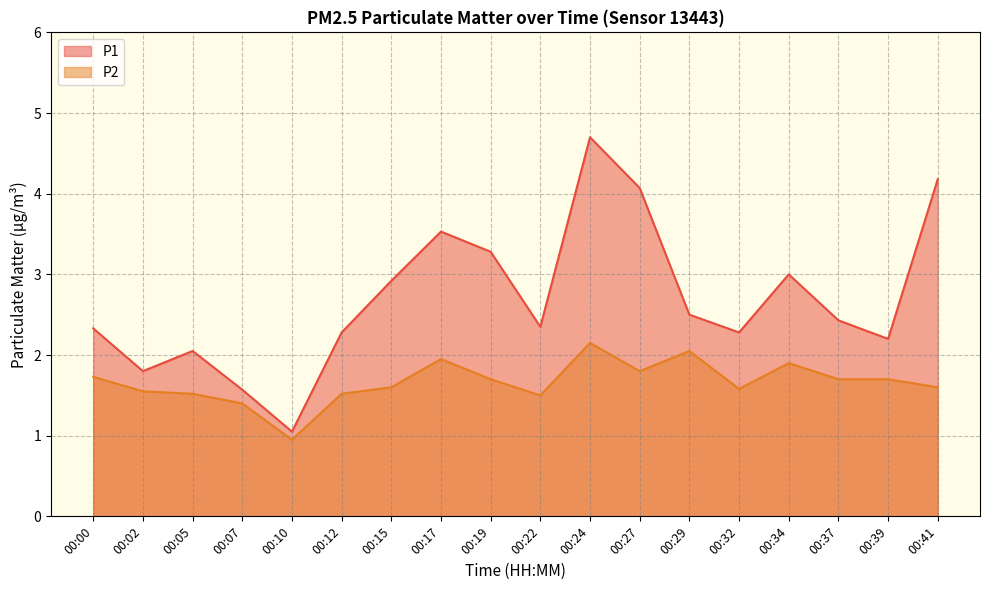

Rank the series by their maximum value, from lowest to highest.

P2, P1